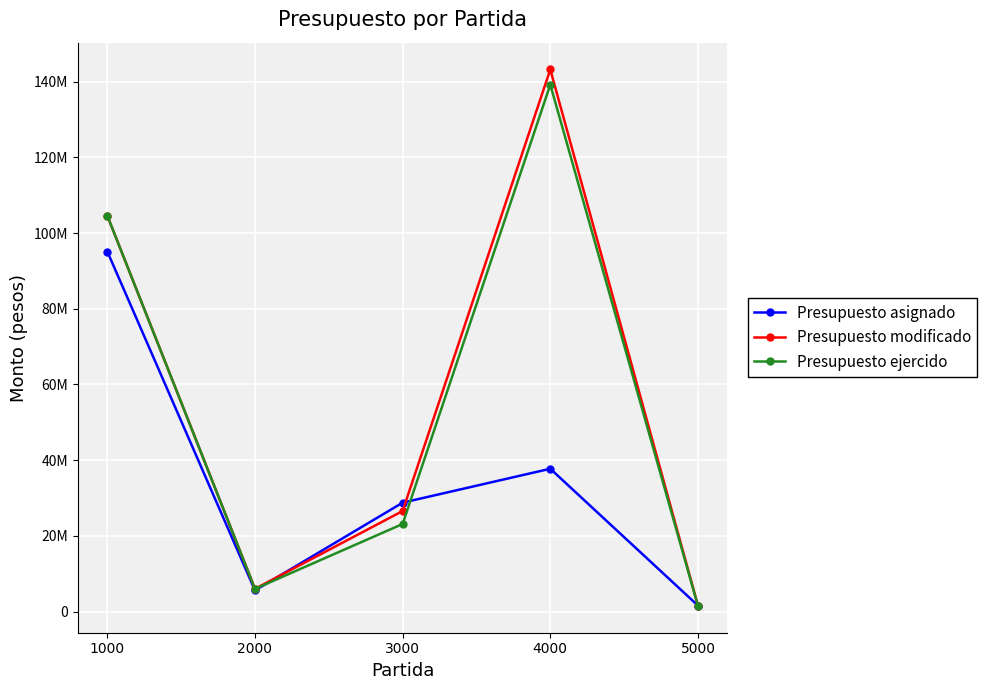

Rank the series by their maximum value, from lowest to highest.

Presupuesto asignado, Presupuesto ejercido, Presupuesto modificado